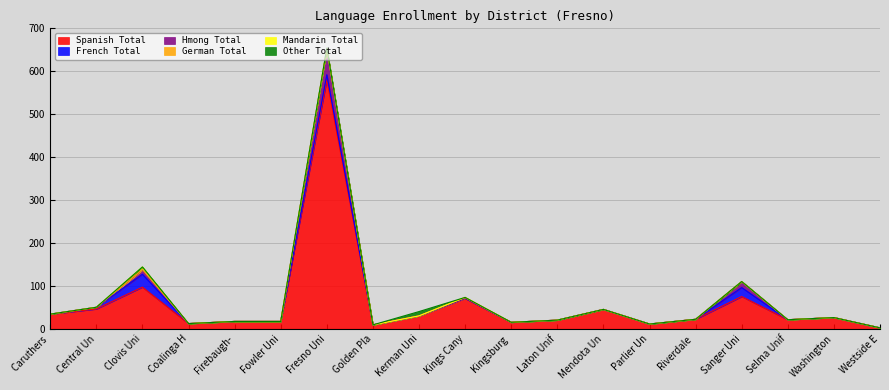

What position from the left is Central Unified?

2